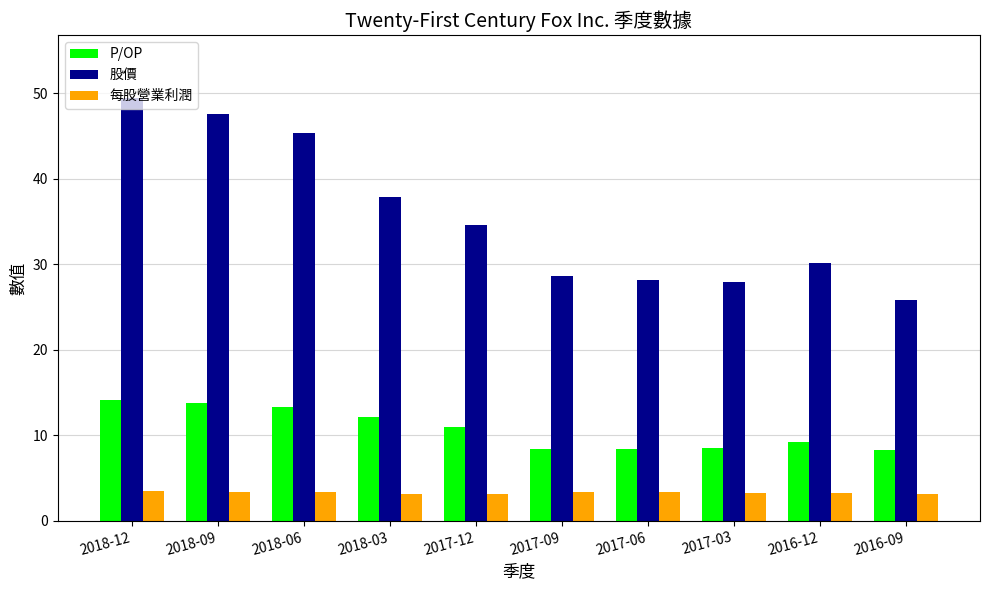

How many groups of bars are there?

10